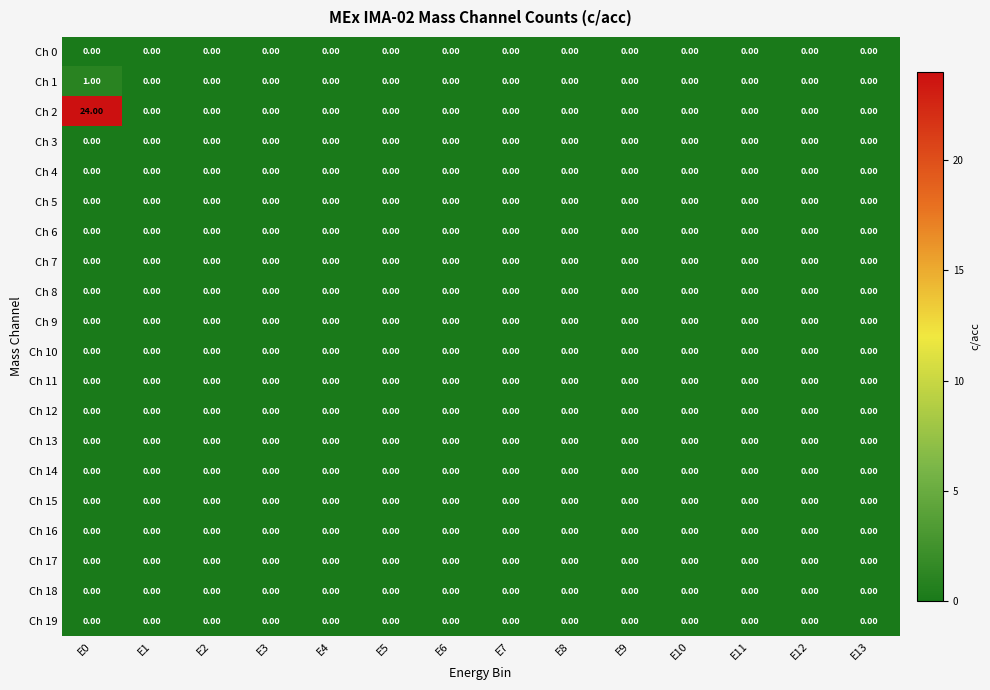

At which category is the sum across all series the highest?

E0